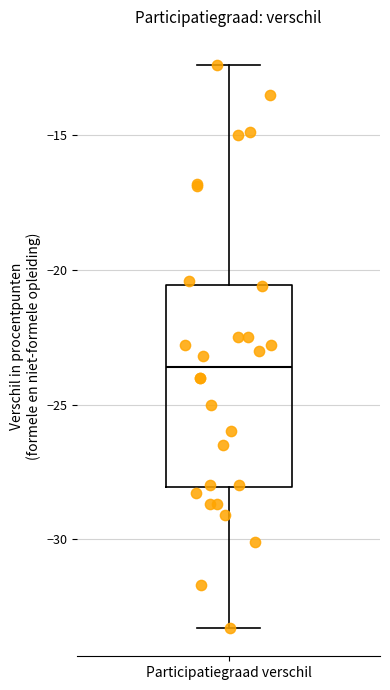

Read this box plot against the y-axis: the position of the median line, the range covered by the box, and the ends of both whiskers. The values are not printed on the chart, so give them approximately, as read against the axis.

median -23.5, box -28.0 to -20.5, whiskers -33.5 to -12.5